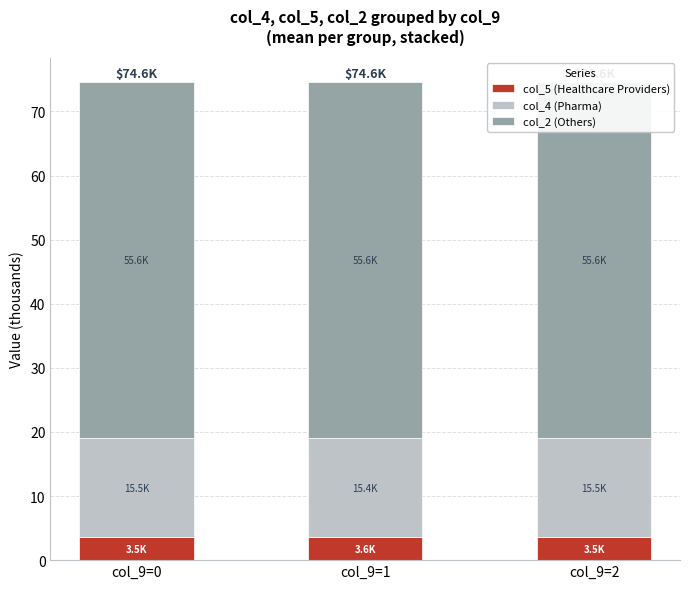

Reading left to right, extract all data points from this chart.

col_5 (Healthcare Providers): 3.5	3.6	3.5
col_4 (Pharma): 15.5	15.4	15.5
col_2 (Others): 55.6	55.6	55.6